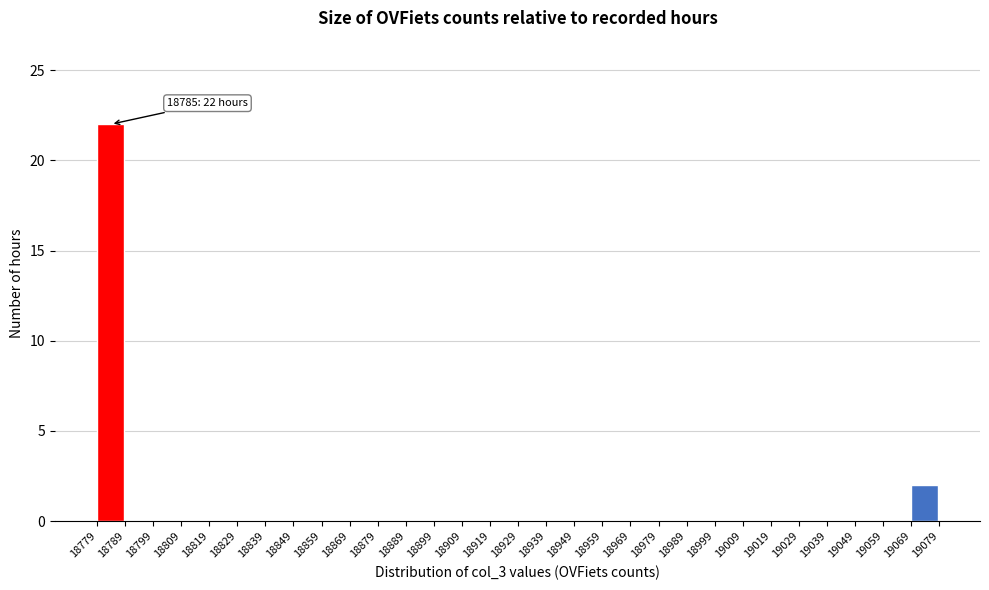

Which range on the x-axis has the tallest bar?

18779 to 18789